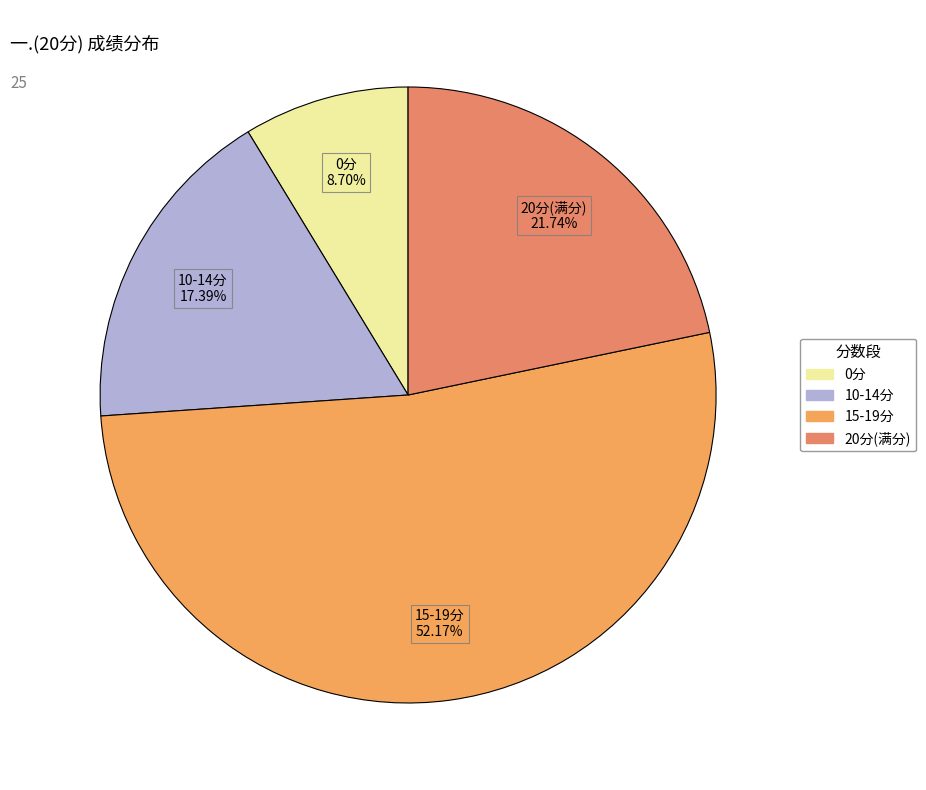

How many segments does this pie chart have?

4